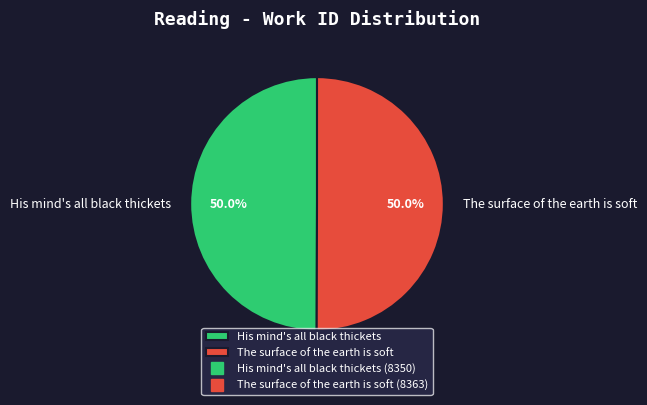

Is the sum of His mind's all black thickets and The surface of the earth is soft greater than half?

Yes